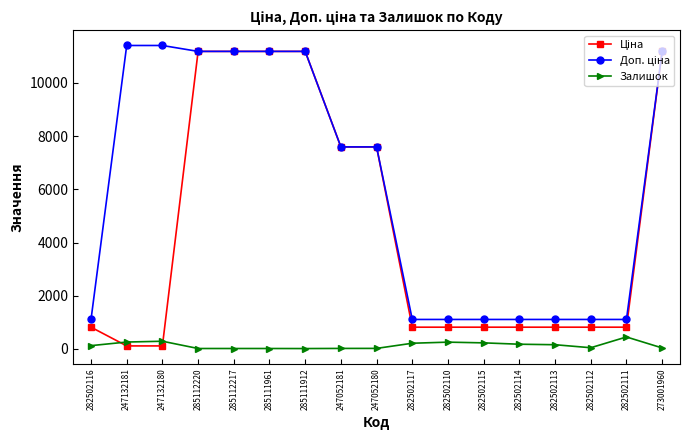

True or false: Залишок has a value of 229.0 at 282502115.

True